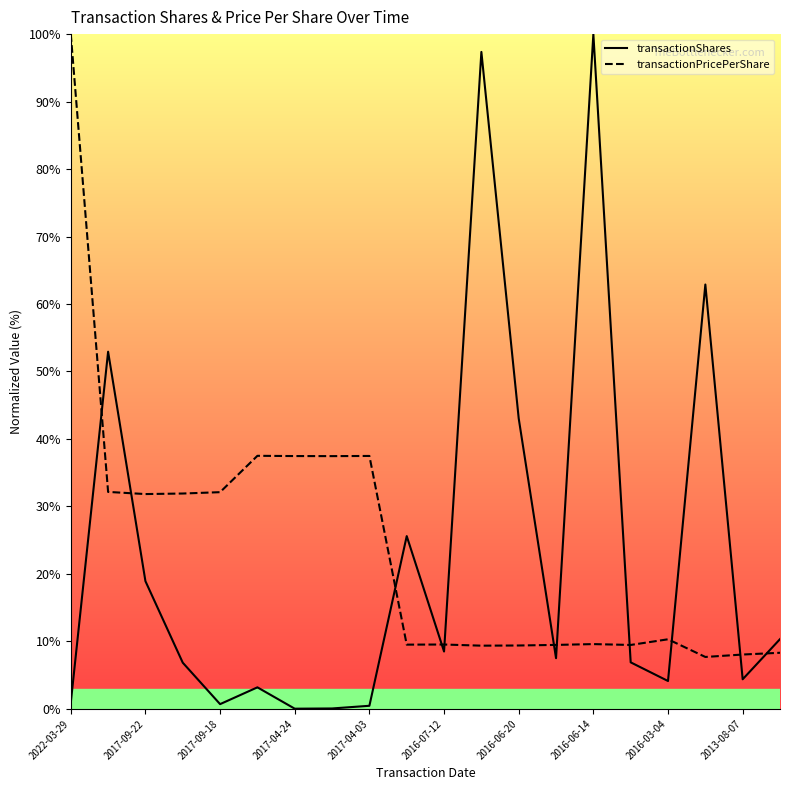

What is the difference between the highest and lowest values at 13?

2.0